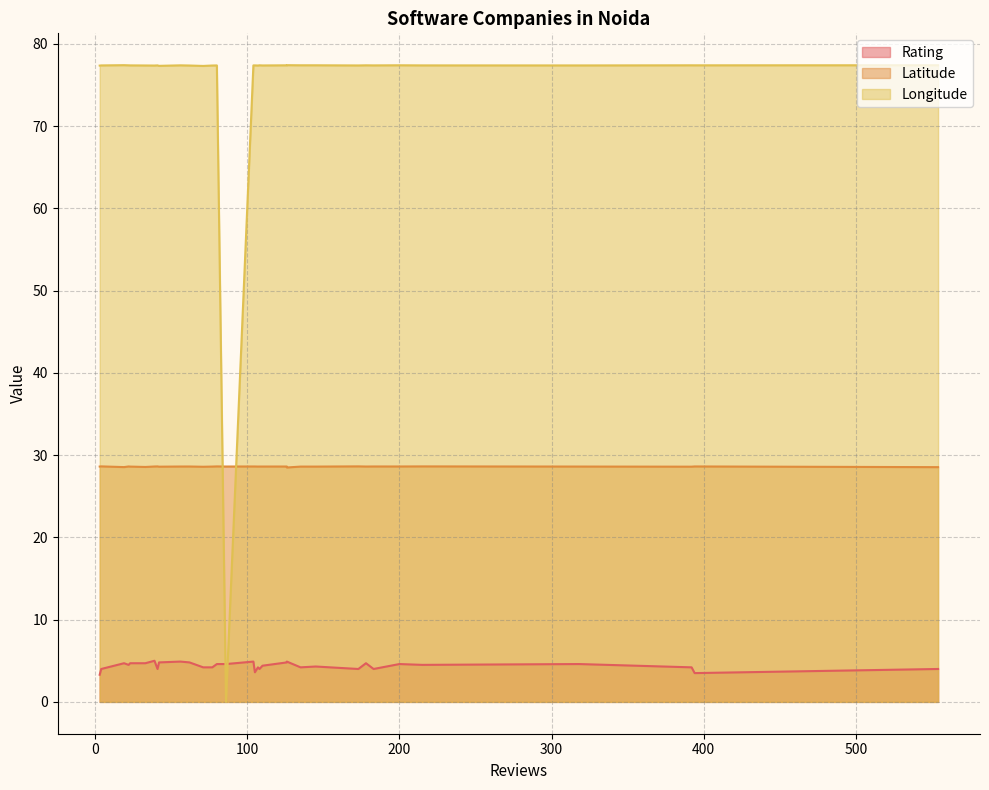

Does the chart have visible grid lines?

Yes